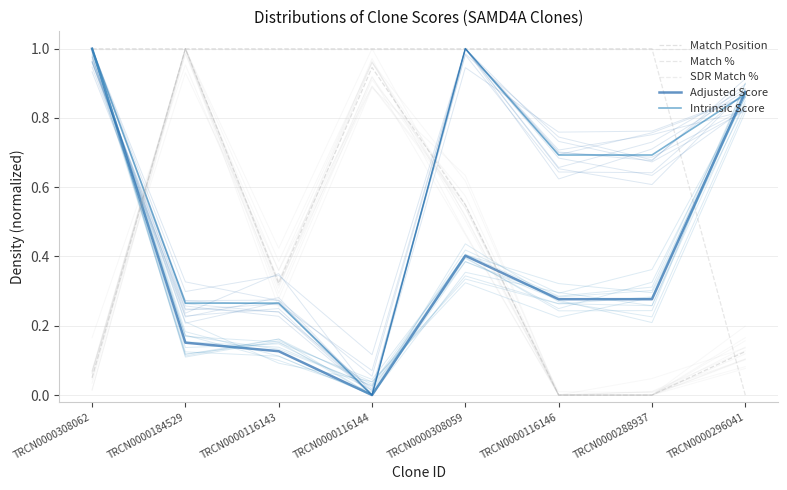

What is the label of the 4th point from the right?

TRCN0000308059